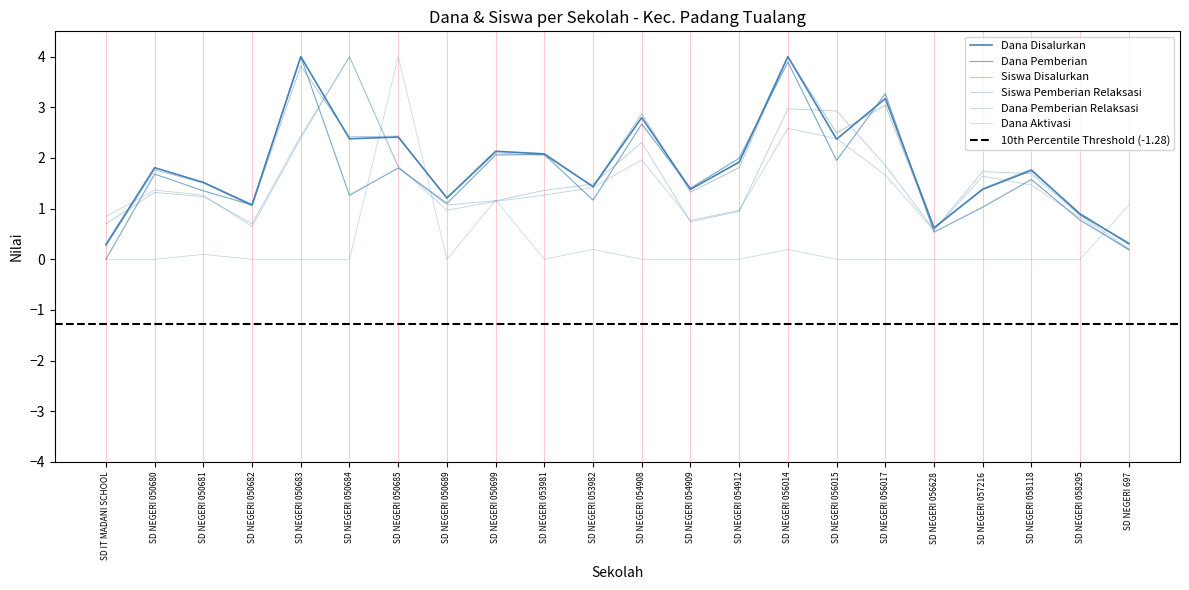

What is the label of the 22nd point from the right?

SD IT MADANI SCHOOL